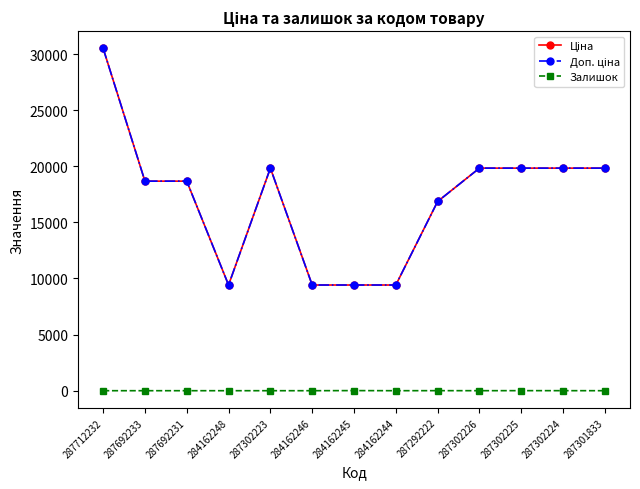

Does the chart display data point markers on the line(s)?

Yes